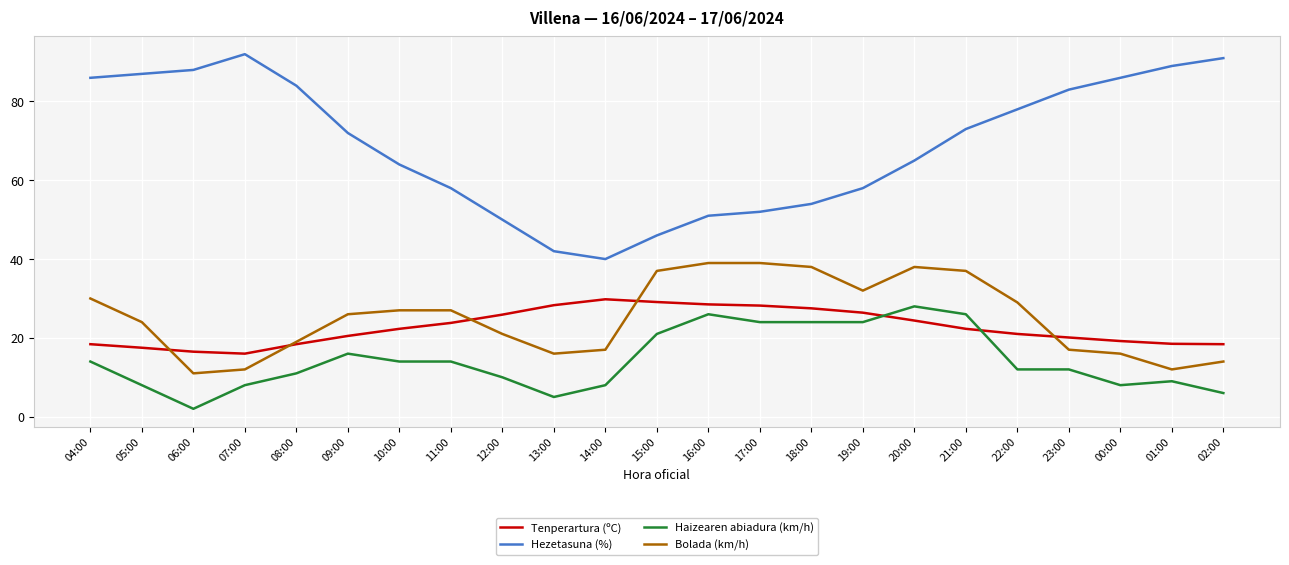

After their last crossing, which series has the higher values: Haizearen abiadura (km/h) or Tenperartura (ºC)?

Tenperartura (ºC)